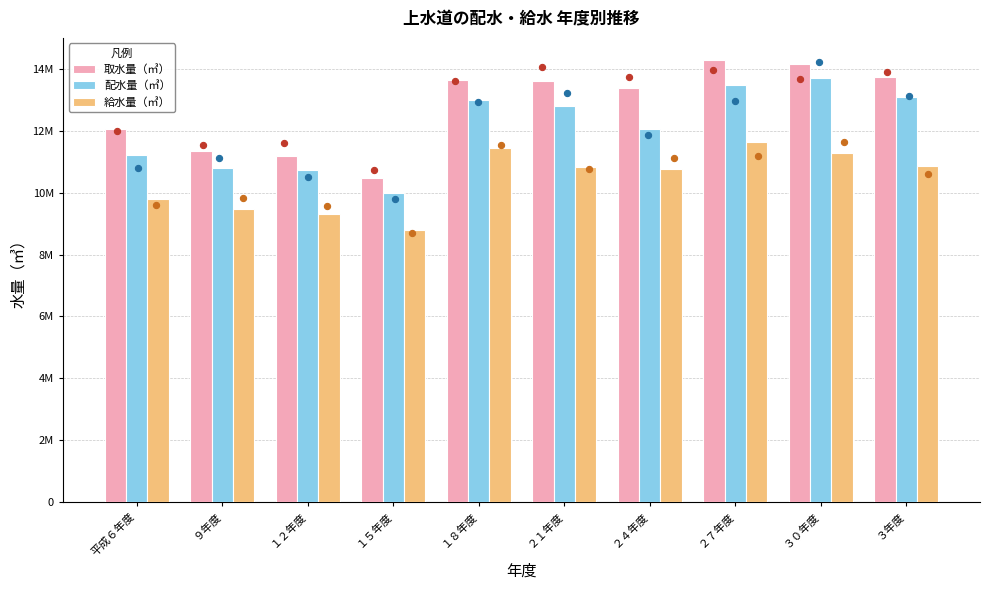

Which series reaches the maximum Y coordinate?

取水量（㎥）